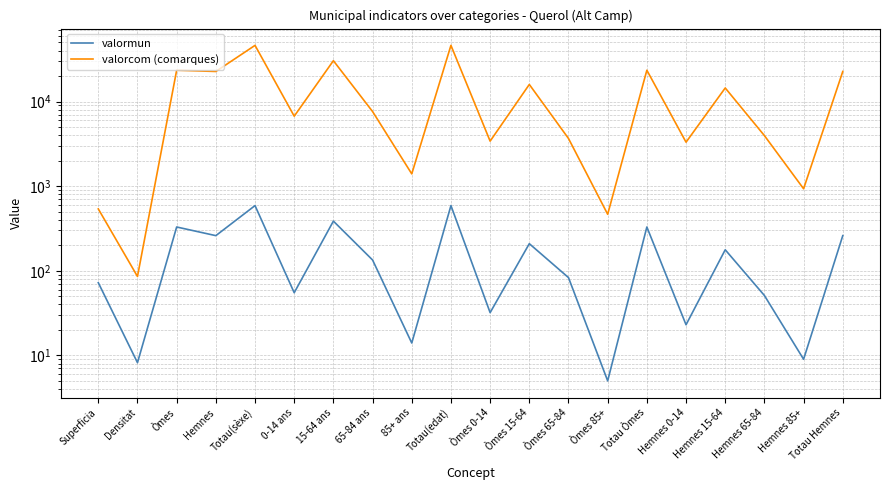

How many interior local valleys does the valormun series have?

8